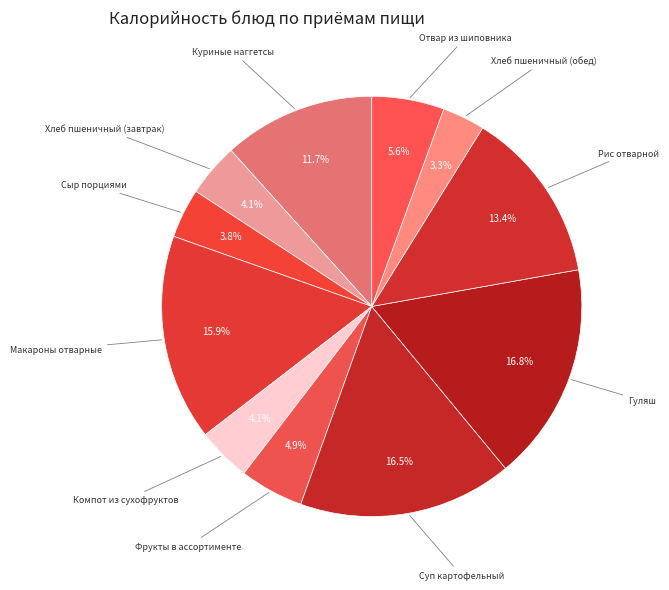

How many slices are in this pie chart?

11